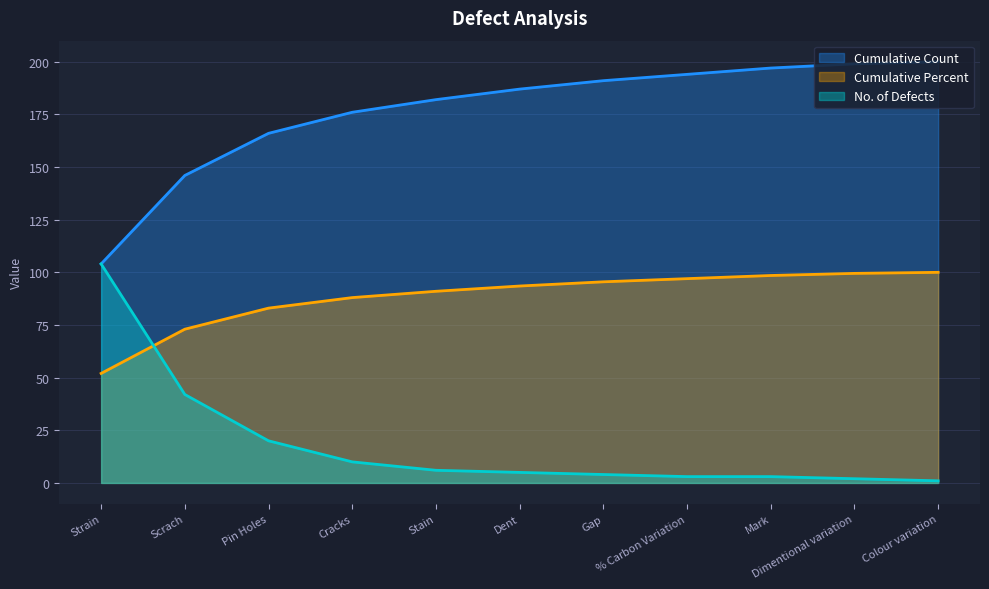

What is the total value across all series at Dimentional variation?

300.5